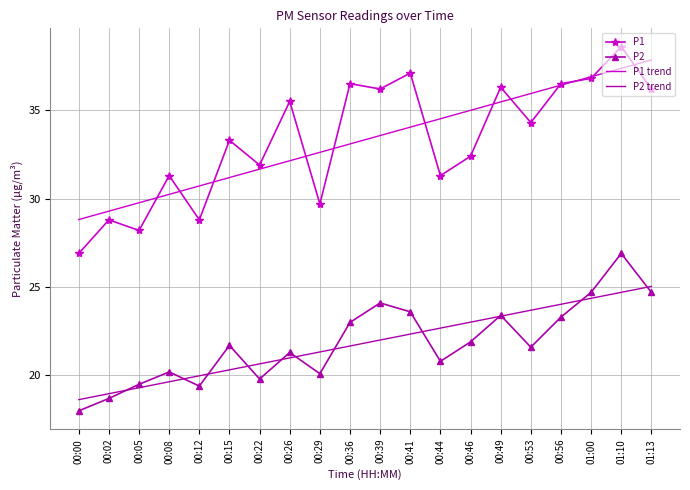

How many data points in P2 are above 21?

12